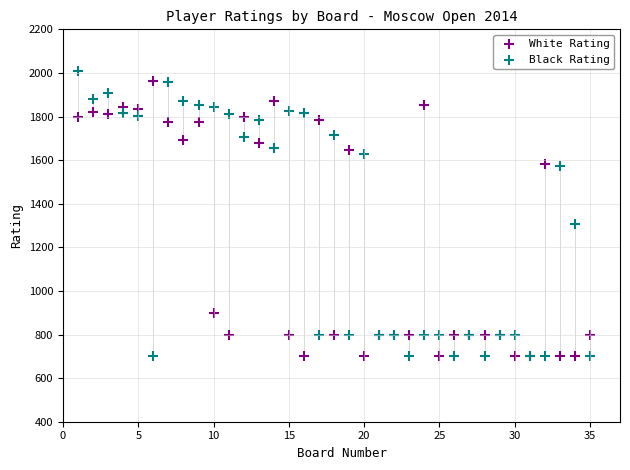

Which series has the largest Y range (max minus min)?

Black Rating